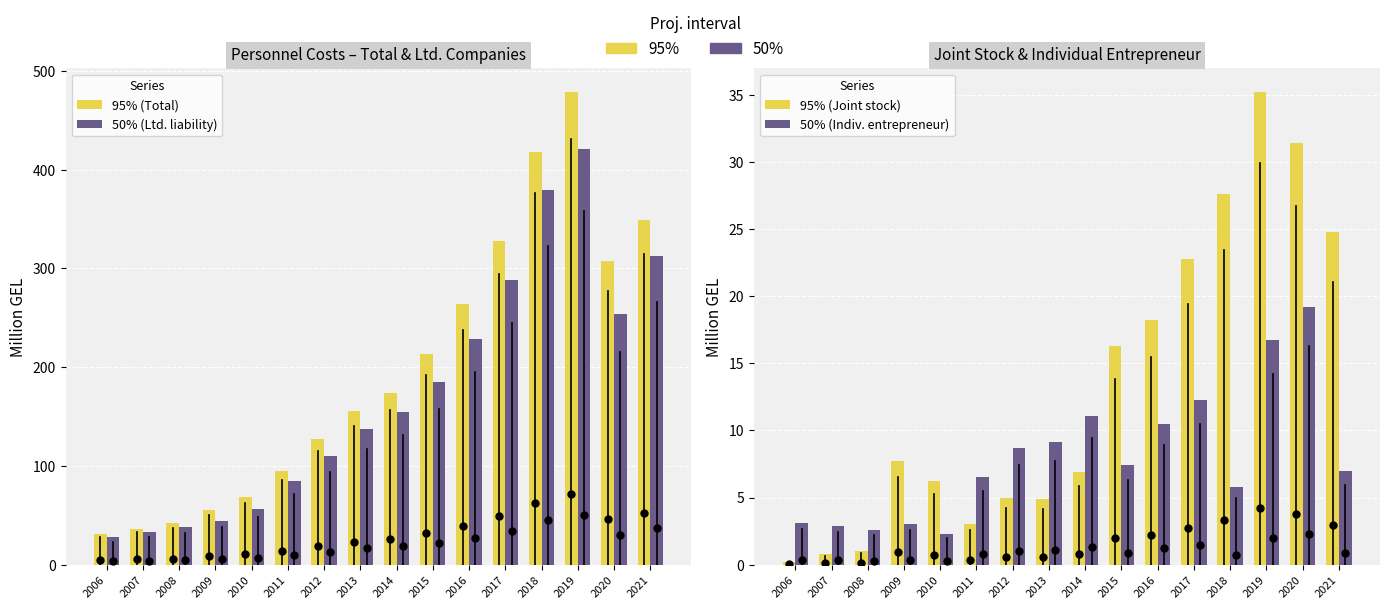

Which series contains the lowest Y value?

95% (Joint stock)